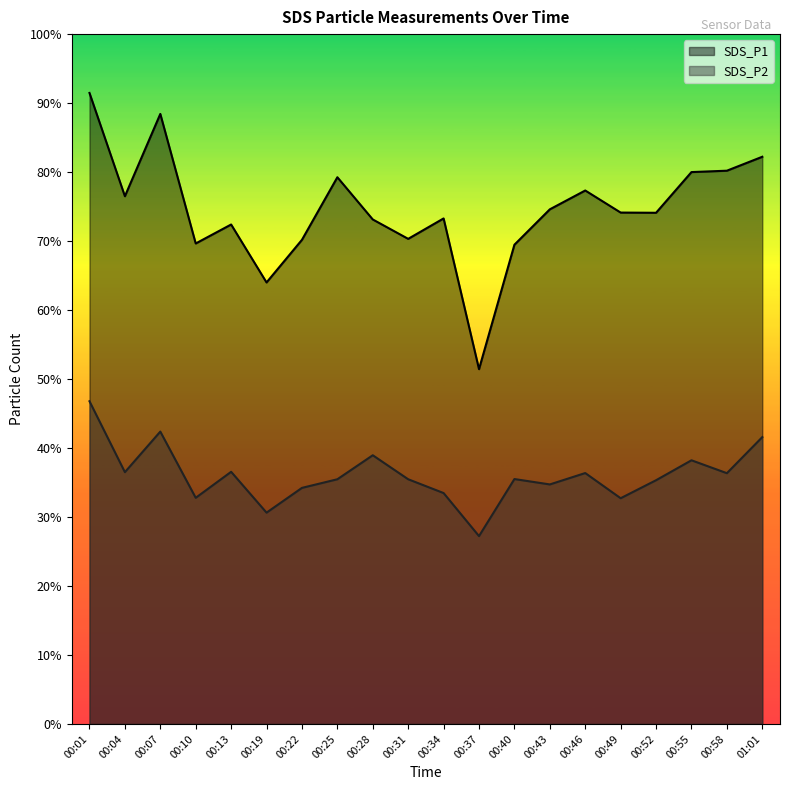

List the series in order of their peak value, lowest first.

SDS_P2, SDS_P1